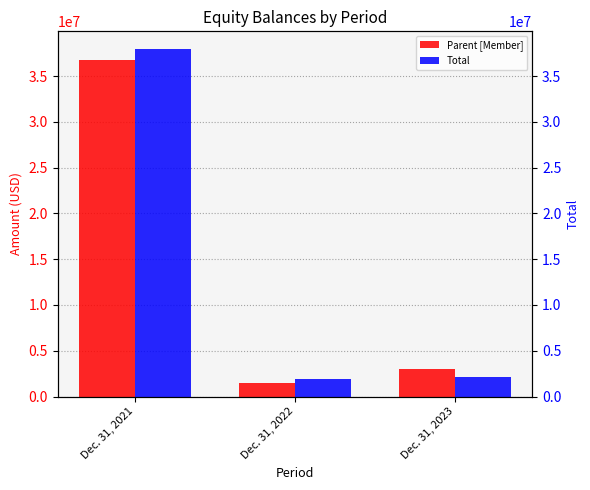

Rank the series by their maximum value, from highest to lowest.

Total, Parent [Member]